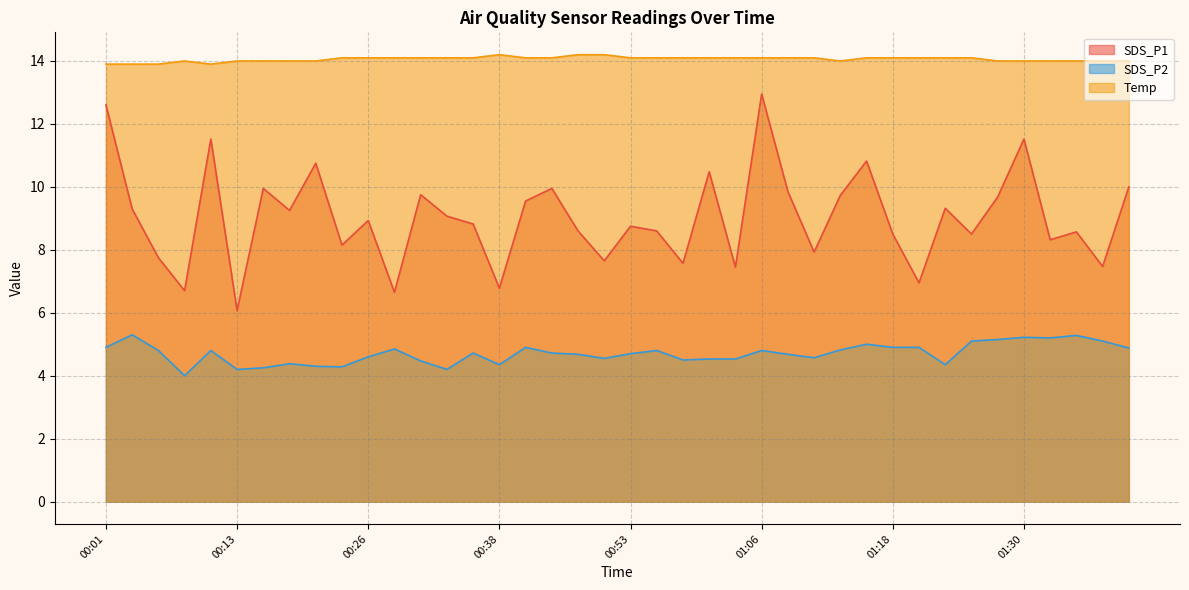

Count the number of data series in this chart.

3